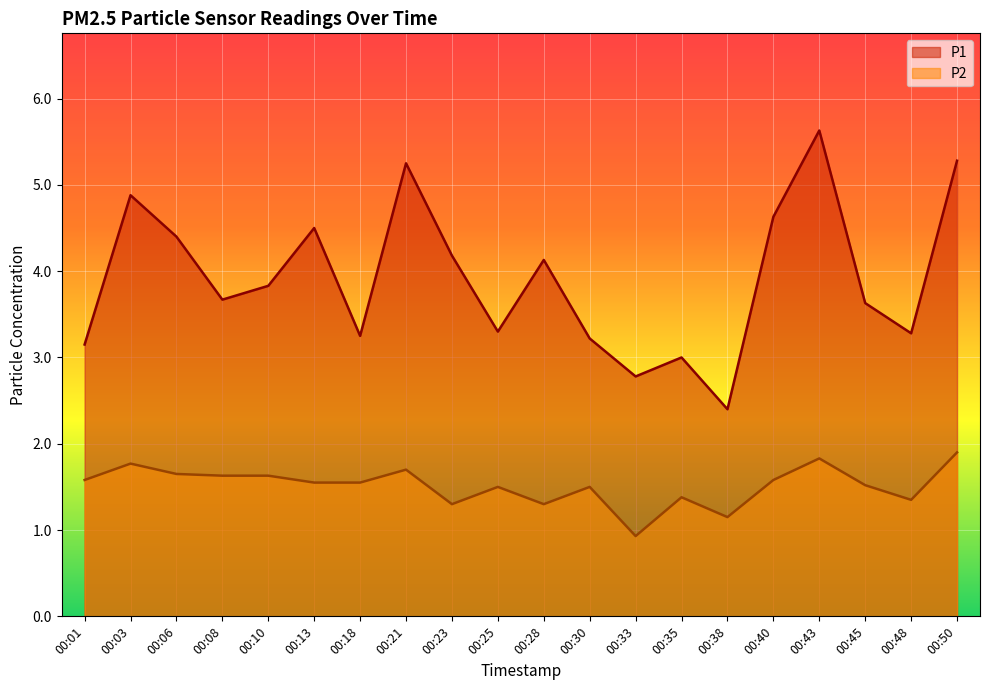

At which category does P2 reach its first local peak?

00:03